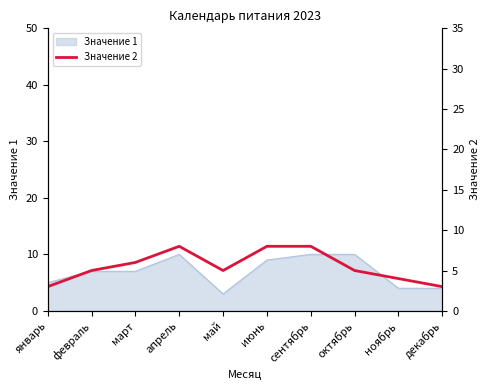

How many lines are shown in the chart?

1